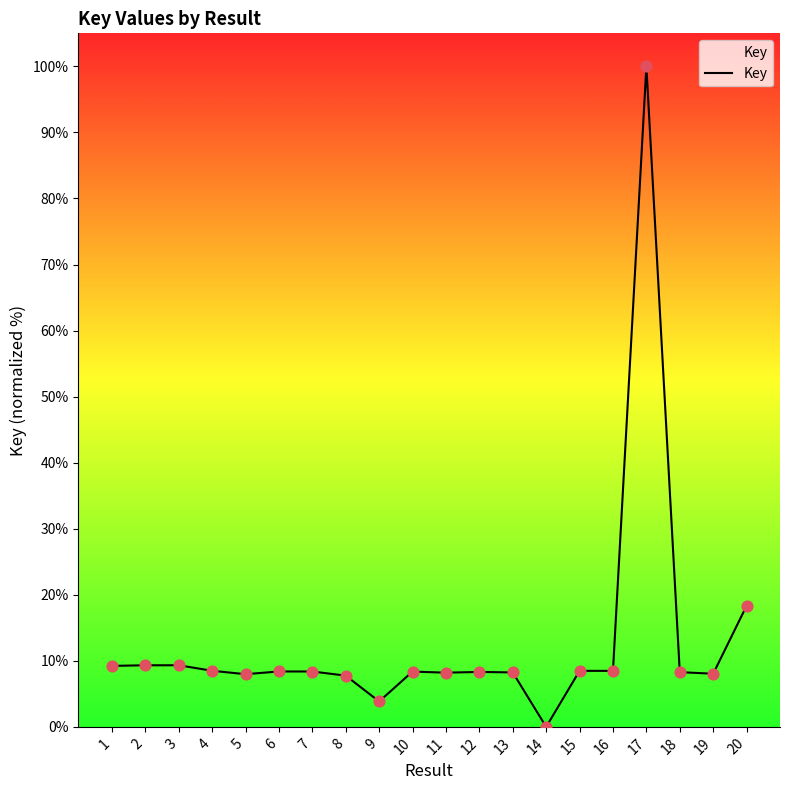

Approximately how many times larger is the value at 1 compared to 9?

2.4